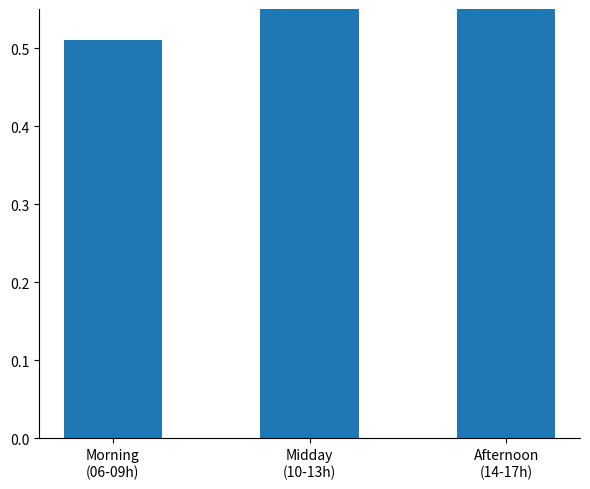

What is the sum of the values at Midday
(10-13h) and Afternoon
(14-17h)?

1.4